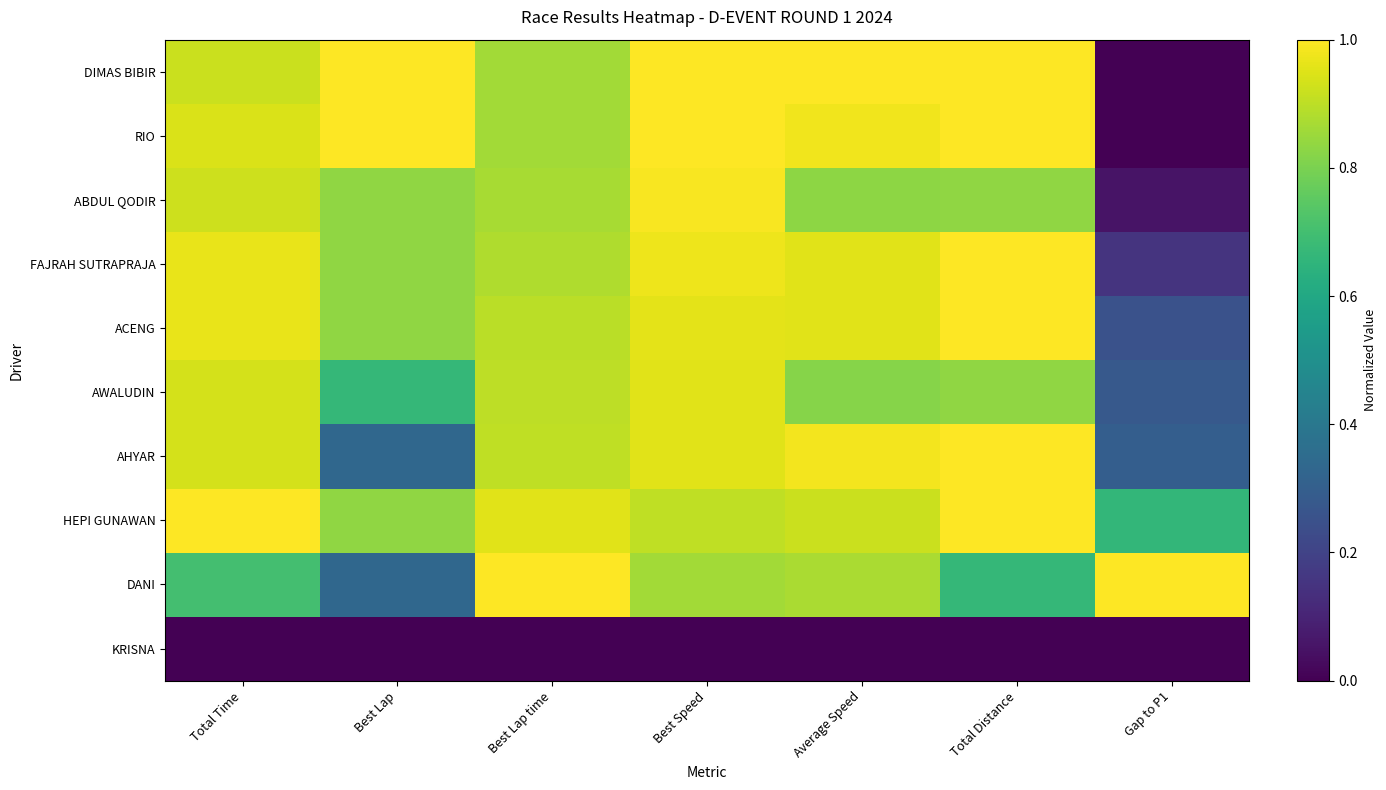

Which series has the largest range (max minus min)?

DIMAS BIBIR